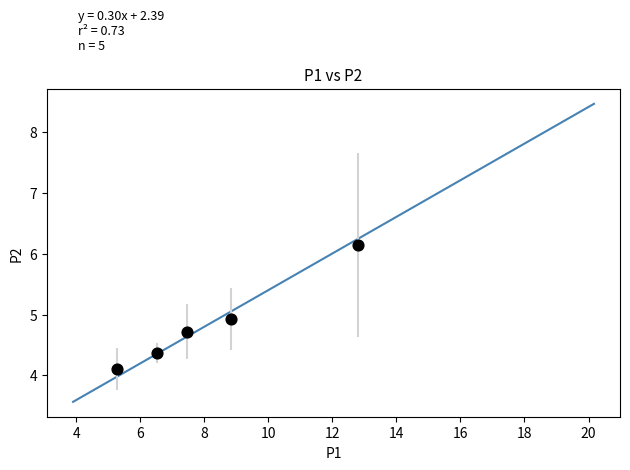

What Y value in the scatter plot is closest to 5?

4.9